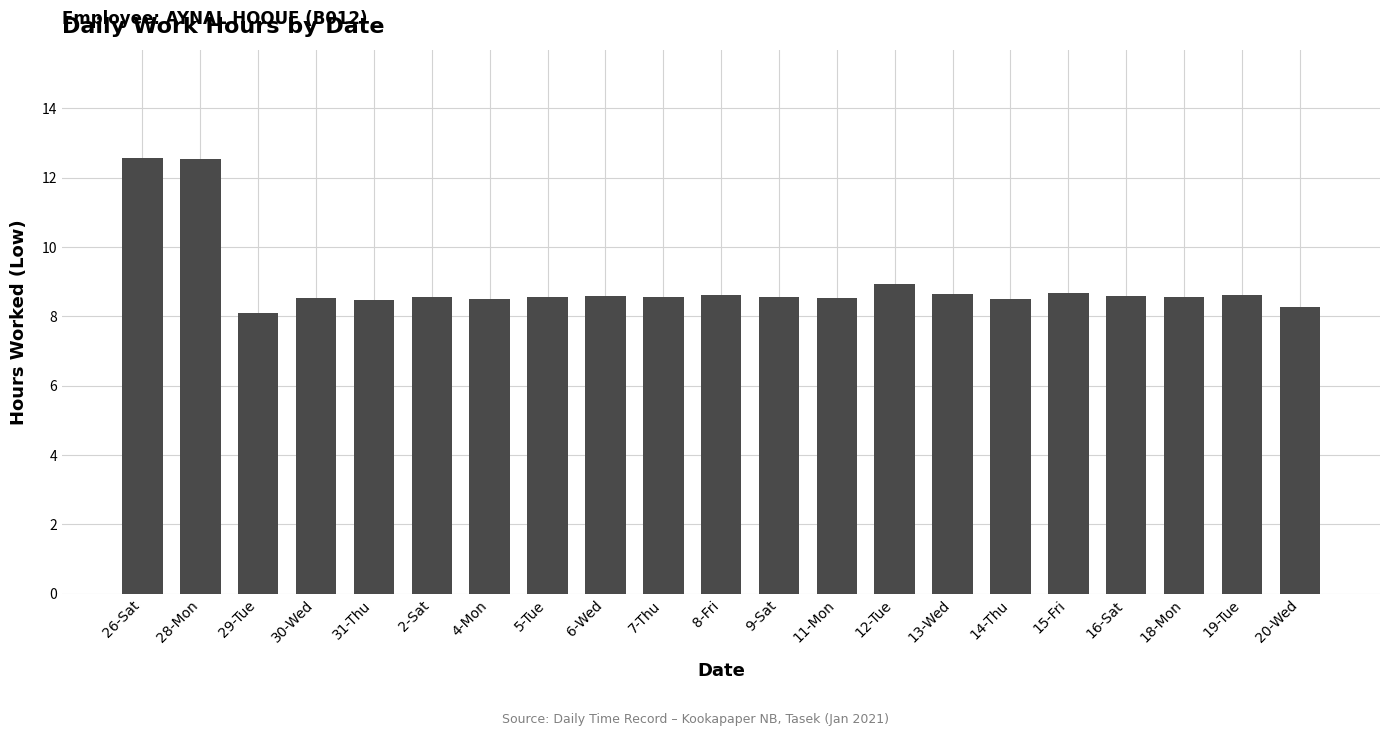

What is the label of the 10th bar from the right?

9-Sat